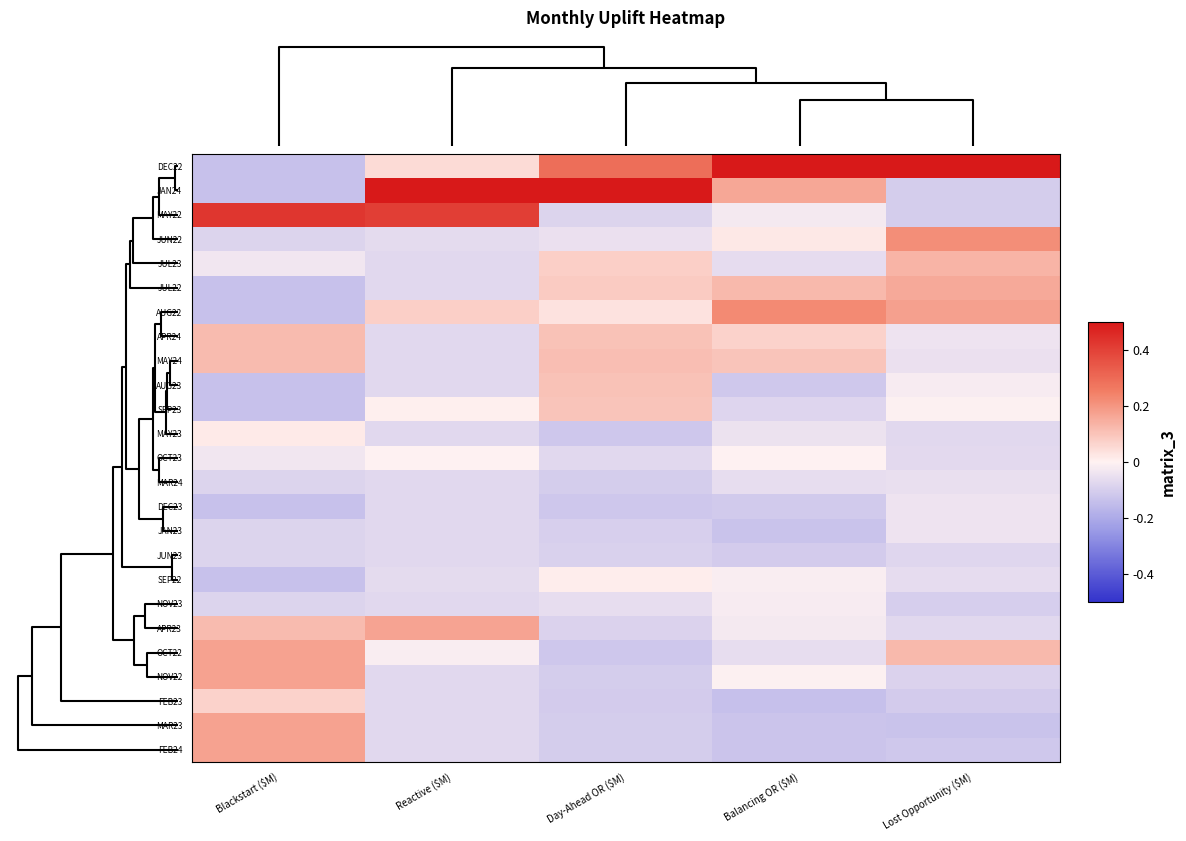

Reading right to left, what are all the values shown in this chart?

DEC22: Lost Opportunity ($M)=3.6	Balancing OR ($M)=3.8	Day-Ahead OR ($M)=2.0	Reactive ($M)=0.3	Blackstart ($M)=-0.9
JAN24: Lost Opportunity ($M)=-0.7	Balancing OR ($M)=1.1	Day-Ahead OR ($M)=3.4	Reactive ($M)=3.4	Blackstart ($M)=-0.9
MAY22: Lost Opportunity ($M)=-0.7	Balancing OR ($M)=-0.2	Day-Ahead OR ($M)=-0.6	Reactive ($M)=2.8	Blackstart ($M)=2.9
JUN22: Lost Opportunity ($M)=1.5	Balancing OR ($M)=0.2	Day-Ahead OR ($M)=-0.3	Reactive ($M)=-0.4	Blackstart ($M)=-0.6
JUL23: Lost Opportunity ($M)=0.9	Balancing OR ($M)=-0.4	Day-Ahead OR ($M)=0.5	Reactive ($M)=-0.5	Blackstart ($M)=-0.2
JUL22: Lost Opportunity ($M)=1.1	Balancing OR ($M)=0.8	Day-Ahead OR ($M)=0.6	Reactive ($M)=-0.5	Blackstart ($M)=-0.9
AUG22: Lost Opportunity ($M)=1.2	Balancing OR ($M)=1.5	Day-Ahead OR ($M)=0.2	Reactive ($M)=0.5	Blackstart ($M)=-0.9
APR24: Lost Opportunity ($M)=-0.3	Balancing OR ($M)=0.5	Day-Ahead OR ($M)=0.7	Reactive ($M)=-0.5	Blackstart ($M)=0.8
MAY24: Lost Opportunity ($M)=-0.3	Balancing OR ($M)=0.7	Day-Ahead OR ($M)=0.8	Reactive ($M)=-0.5	Blackstart ($M)=0.8
AUG23: Lost Opportunity ($M)=-0.1	Balancing OR ($M)=-0.8	Day-Ahead OR ($M)=0.7	Reactive ($M)=-0.5	Blackstart ($M)=-0.9
SEP23: Lost Opportunity ($M)=-0.0	Balancing OR ($M)=-0.5	Day-Ahead OR ($M)=0.7	Reactive ($M)=0.0	Blackstart ($M)=-0.9
MAY23: Lost Opportunity ($M)=-0.5	Balancing OR ($M)=-0.3	Day-Ahead OR ($M)=-0.8	Reactive ($M)=-0.5	Blackstart ($M)=0.1
OCT23: Lost Opportunity ($M)=-0.5	Balancing OR ($M)=-0.0	Day-Ahead OR ($M)=-0.5	Reactive ($M)=-0.0	Blackstart ($M)=-0.2
MAR24: Lost Opportunity ($M)=-0.4	Balancing OR ($M)=-0.4	Day-Ahead OR ($M)=-0.7	Reactive ($M)=-0.5	Blackstart ($M)=-0.6
DEC23: Lost Opportunity ($M)=-0.3	Balancing OR ($M)=-0.8	Day-Ahead OR ($M)=-0.8	Reactive ($M)=-0.5	Blackstart ($M)=-0.9
JAN23: Lost Opportunity ($M)=-0.3	Balancing OR ($M)=-0.9	Day-Ahead OR ($M)=-0.6	Reactive ($M)=-0.5	Blackstart ($M)=-0.6
JUN23: Lost Opportunity ($M)=-0.5	Balancing OR ($M)=-0.7	Day-Ahead OR ($M)=-0.6	Reactive ($M)=-0.5	Blackstart ($M)=-0.6
SEP22: Lost Opportunity ($M)=-0.4	Balancing OR ($M)=-0.1	Day-Ahead OR ($M)=0.1	Reactive ($M)=-0.4	Blackstart ($M)=-0.9
NOV23: Lost Opportunity ($M)=-0.7	Balancing OR ($M)=-0.1	Day-Ahead OR ($M)=-0.4	Reactive ($M)=-0.5	Blackstart ($M)=-0.6
APR23: Lost Opportunity ($M)=-0.5	Balancing OR ($M)=-0.2	Day-Ahead OR ($M)=-0.6	Reactive ($M)=1.2	Blackstart ($M)=0.8
OCT22: Lost Opportunity ($M)=0.8	Balancing OR ($M)=-0.4	Day-Ahead OR ($M)=-0.8	Reactive ($M)=-0.1	Blackstart ($M)=1.2
NOV22: Lost Opportunity ($M)=-0.6	Balancing OR ($M)=-0.1	Day-Ahead OR ($M)=-0.7	Reactive ($M)=-0.5	Blackstart ($M)=1.2
FEB23: Lost Opportunity ($M)=-0.7	Balancing OR ($M)=-1.0	Day-Ahead OR ($M)=-0.7	Reactive ($M)=-0.5	Blackstart ($M)=0.5
MAR23: Lost Opportunity ($M)=-0.9	Balancing OR ($M)=-0.9	Day-Ahead OR ($M)=-0.7	Reactive ($M)=-0.5	Blackstart ($M)=1.2
FEB24: Lost Opportunity ($M)=-0.8	Balancing OR ($M)=-0.9	Day-Ahead OR ($M)=-0.7	Reactive ($M)=-0.5	Blackstart ($M)=1.2